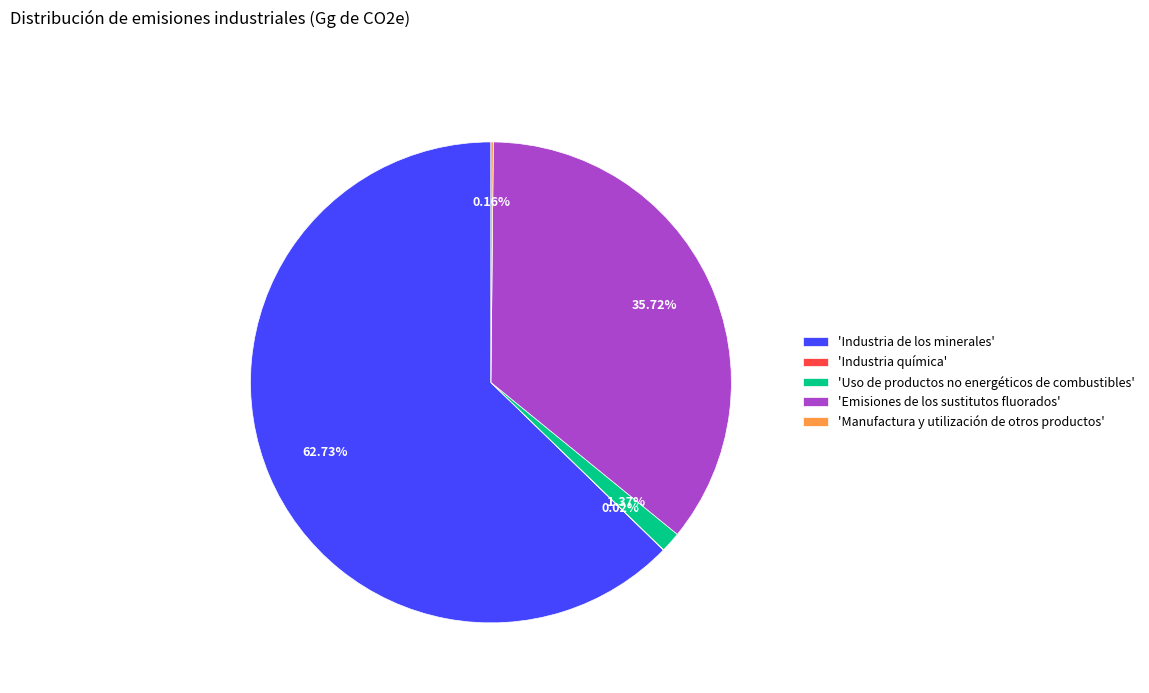

Which has a higher value, 'Emisiones de los sustitutos fluorados' or 'Uso de productos no energéticos de combustibles'?

'Emisiones de los sustitutos fluorados'